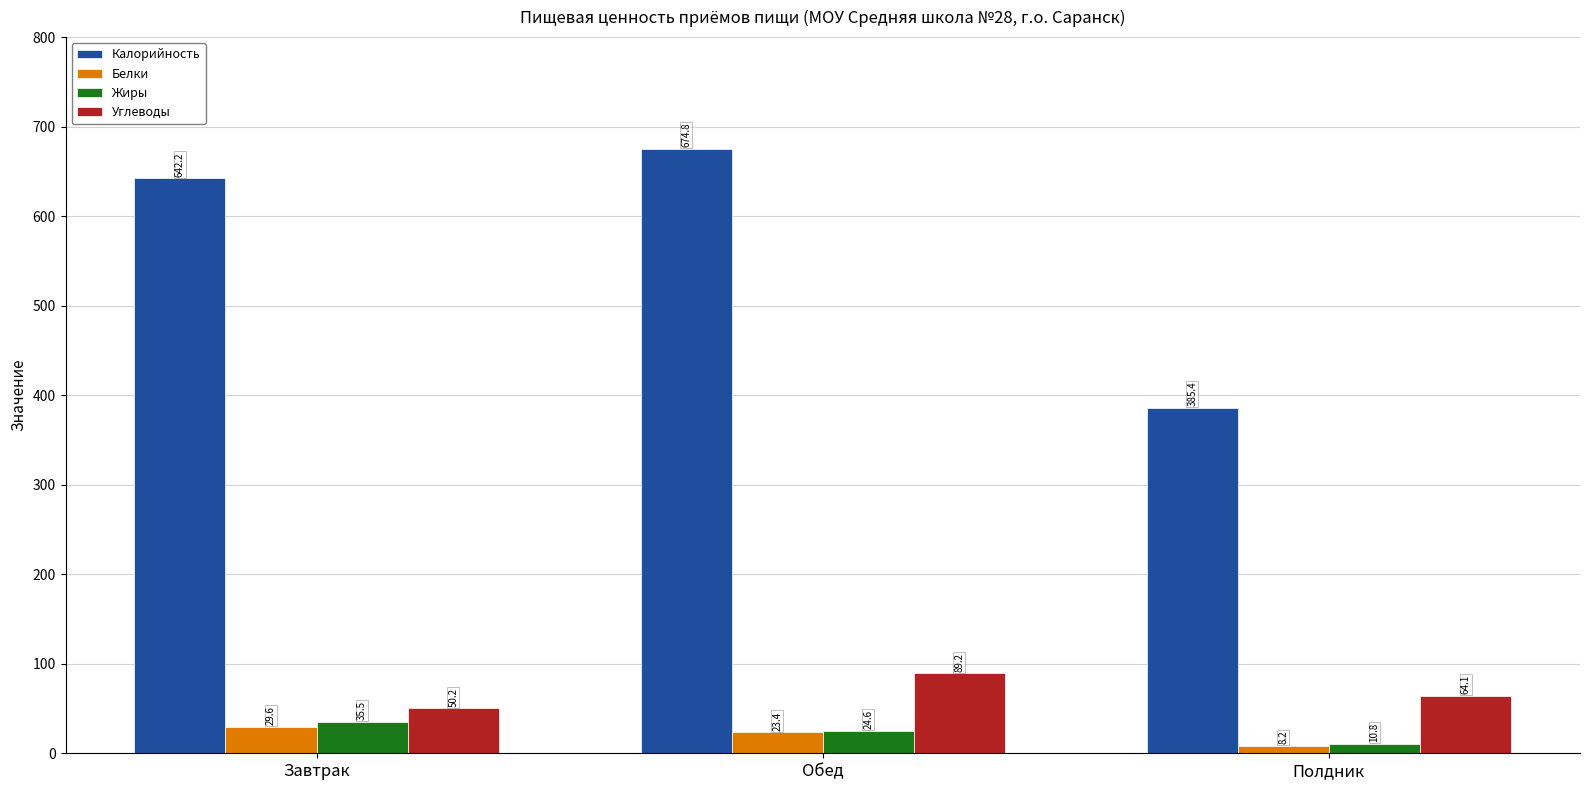

What is the total value across all series at Полдник?

468.6